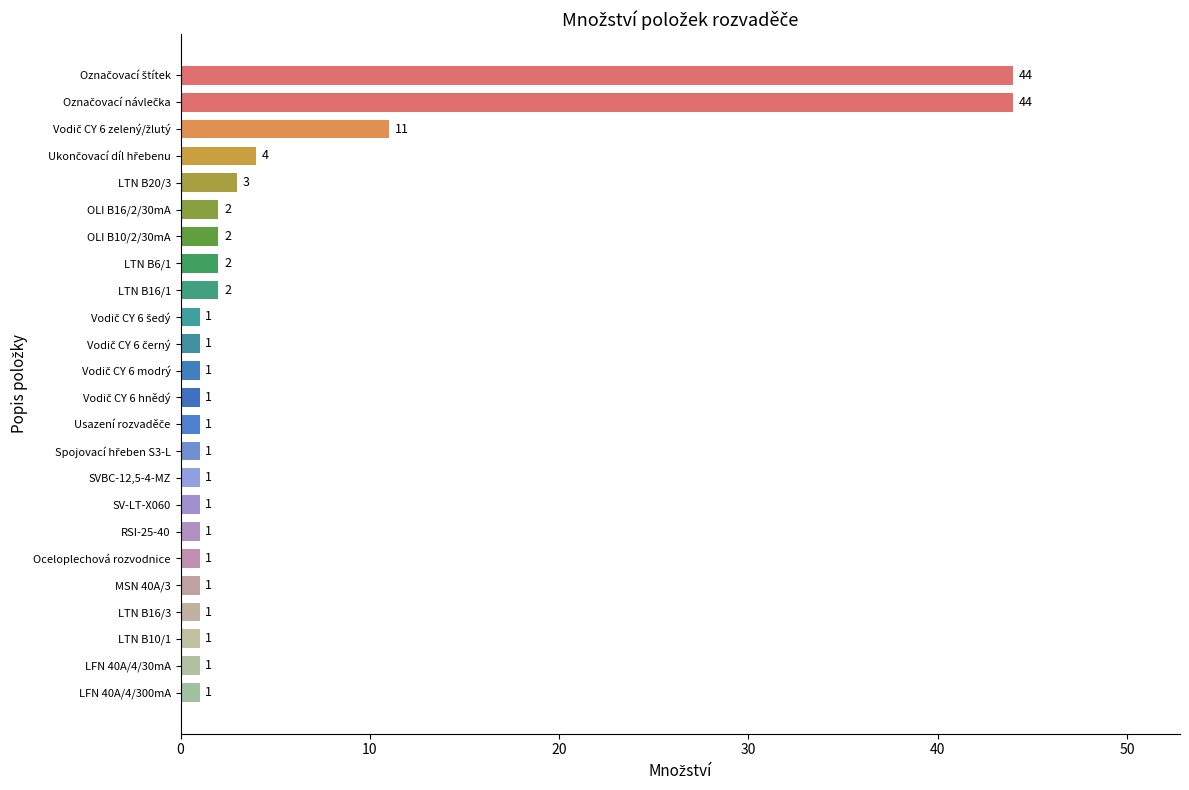

How many distinct data groups are displayed?

1